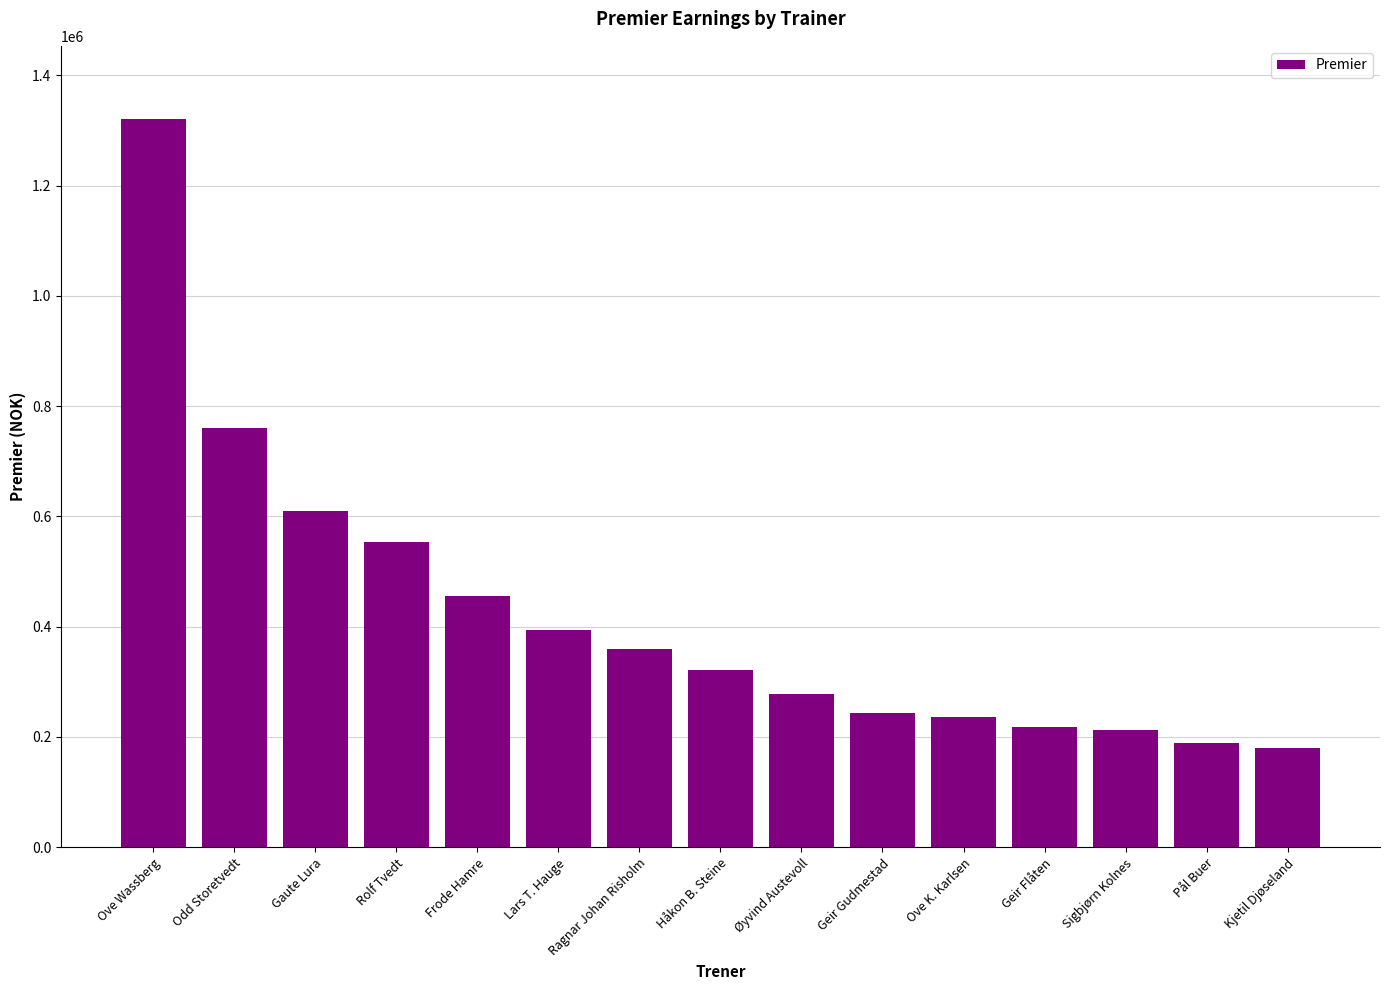

What is the greatest value displayed?

1321500